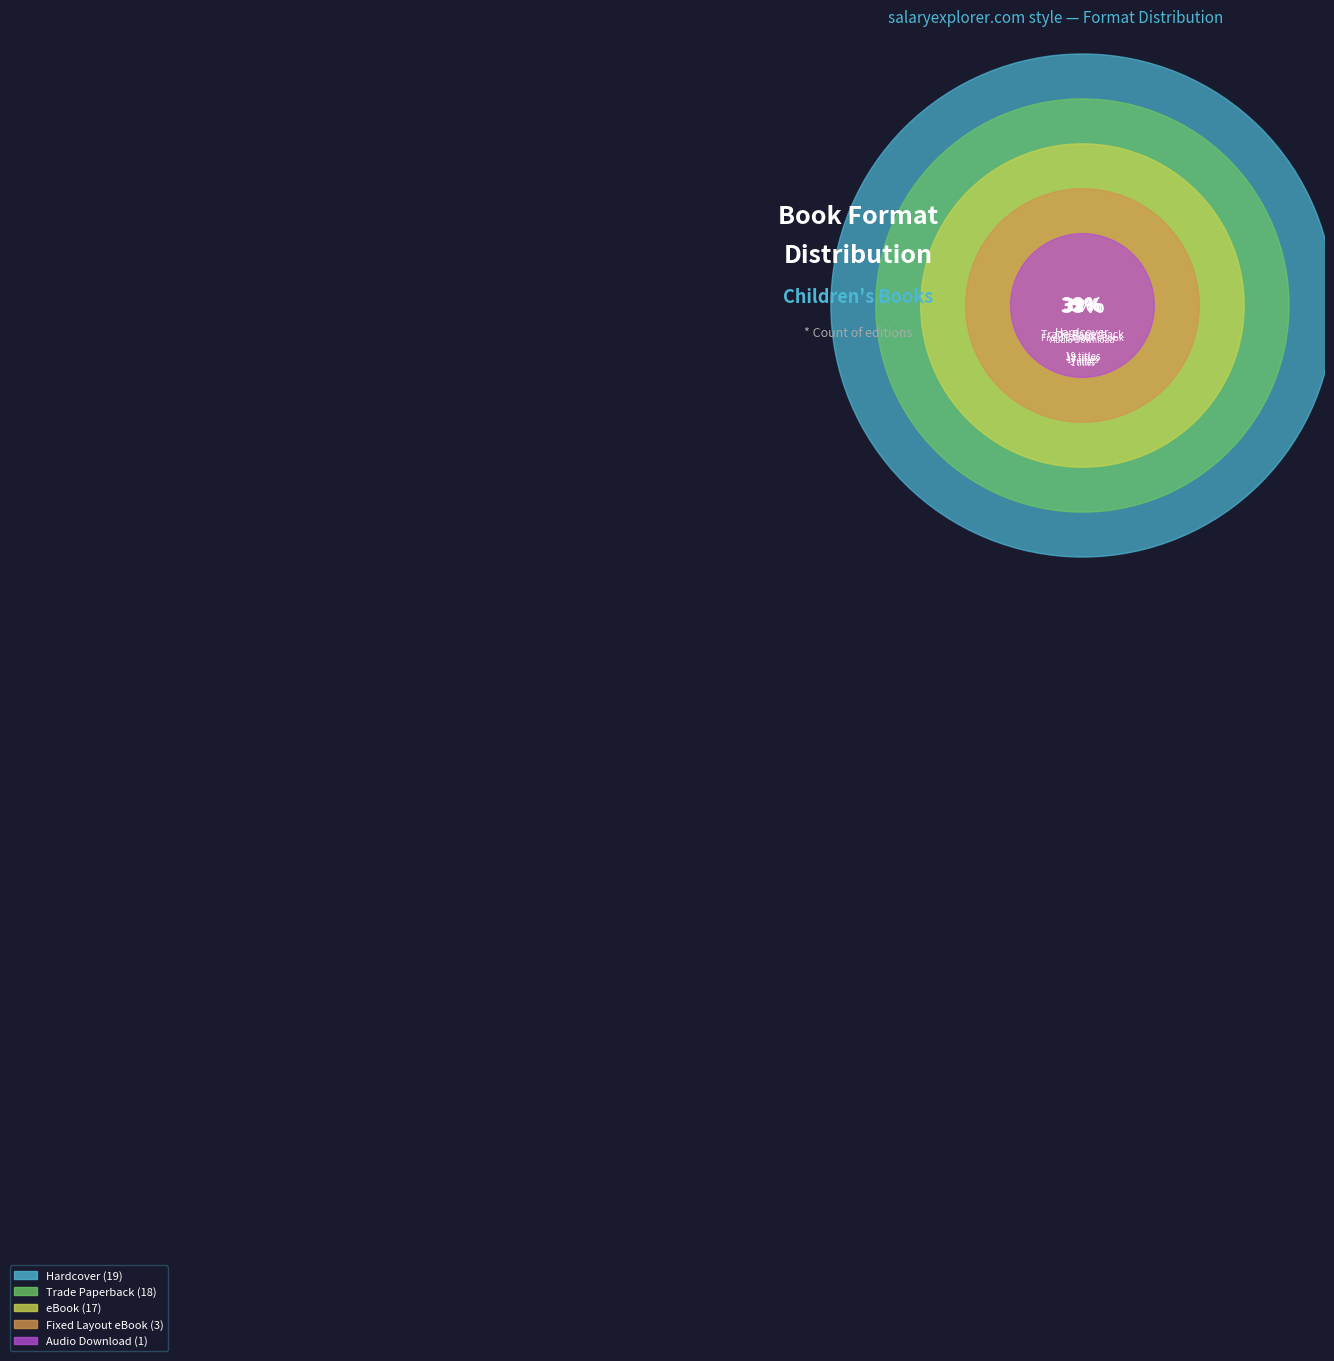

To the nearest percent, what portion does Fixed Layout eBook represent?

5%